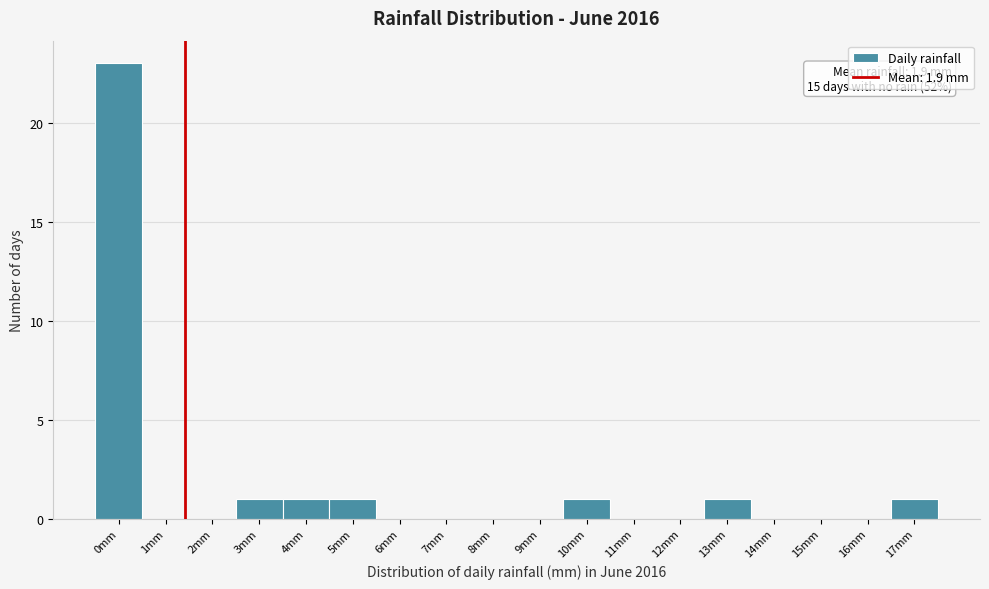

Reading left to right, transcribe all the data shown in this chart.

0mm=23	1mm=0	2mm=0	3mm=1	4mm=1	5mm=1	6mm=0	7mm=0	8mm=0	9mm=0	10mm=1	11mm=0	12mm=0	13mm=1	14mm=0	15mm=0	16mm=0	17mm=1